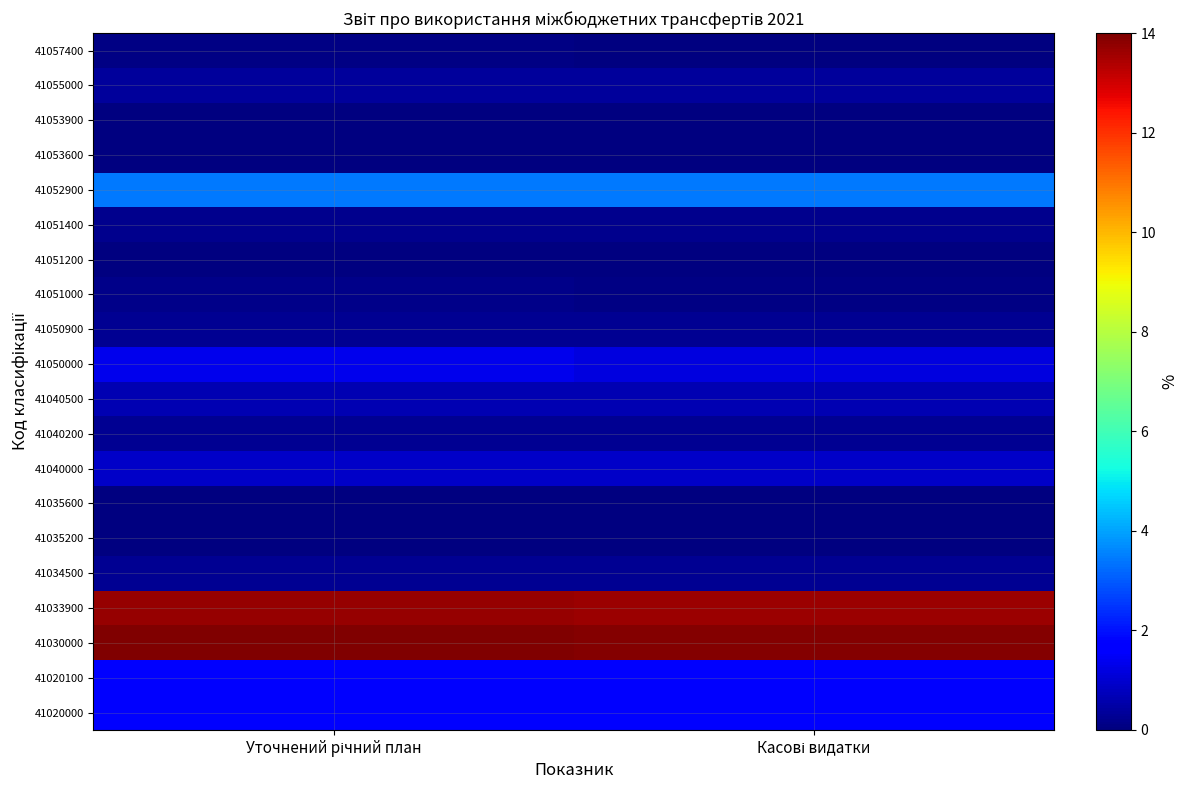

True or false: 41053600 has a value of 0.0 at Касові видатки.

False